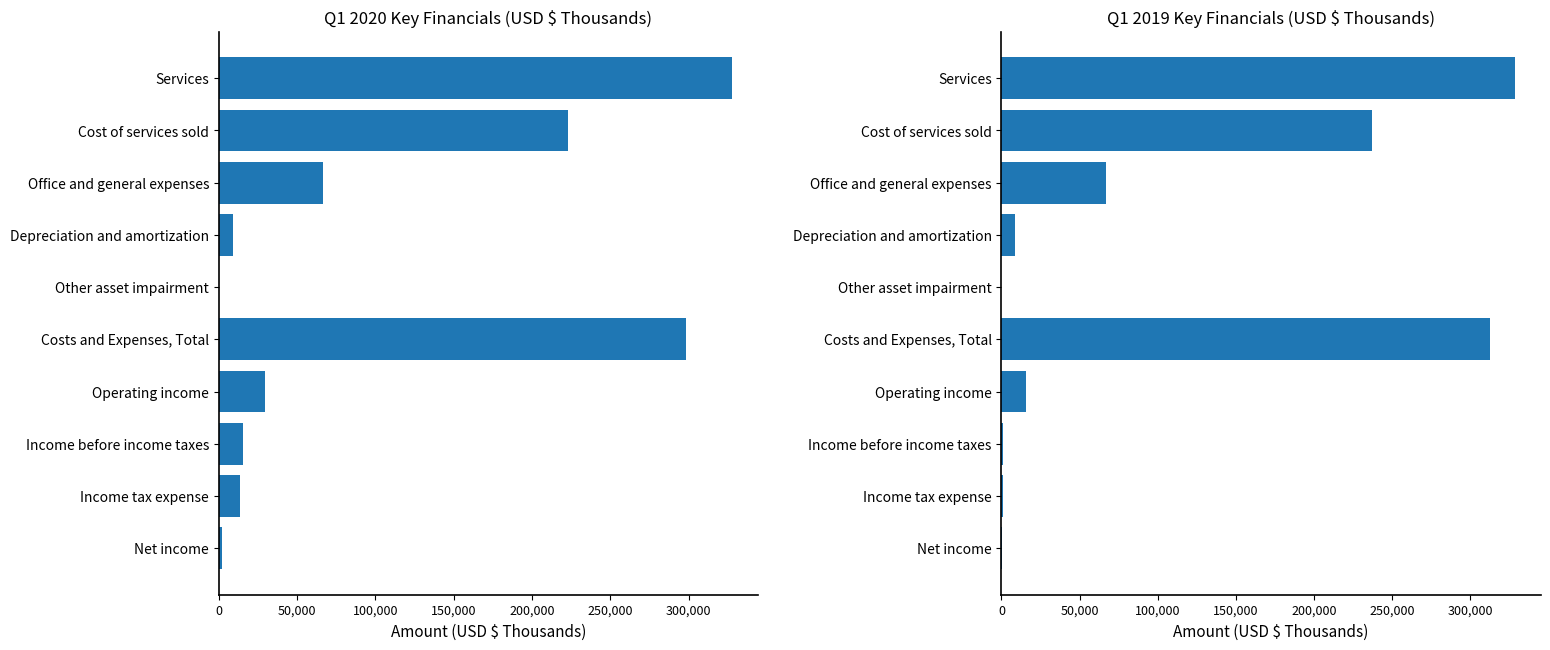

List the series in order of their overall mean, lowest first.

Mar. 31, 2019, Mar. 31, 2020